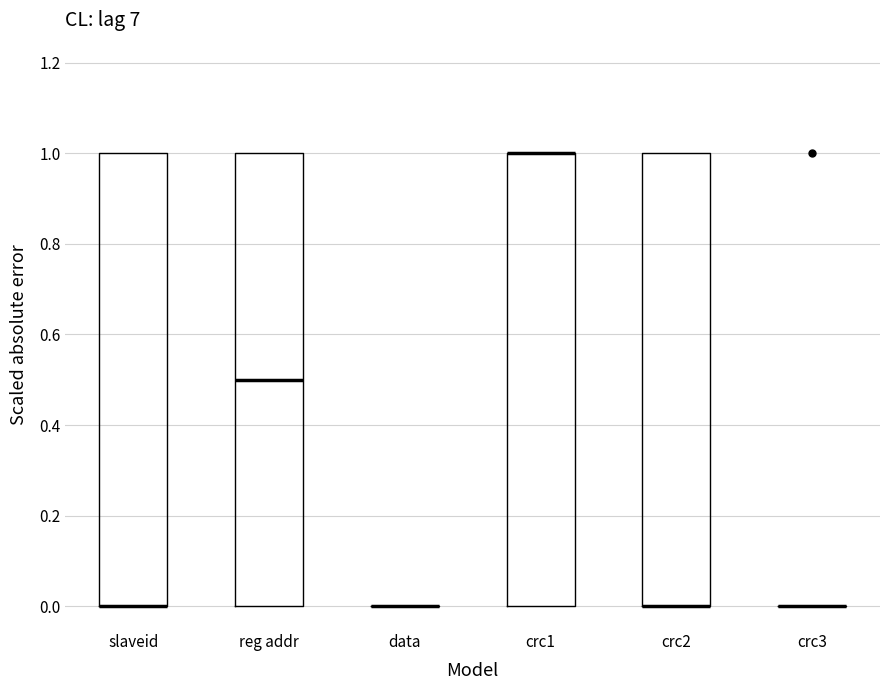

Where is the upper edge of the box for reg addr on the y-axis? The values are not printed on the chart, so give them approximately, as read against the axis.

1.0